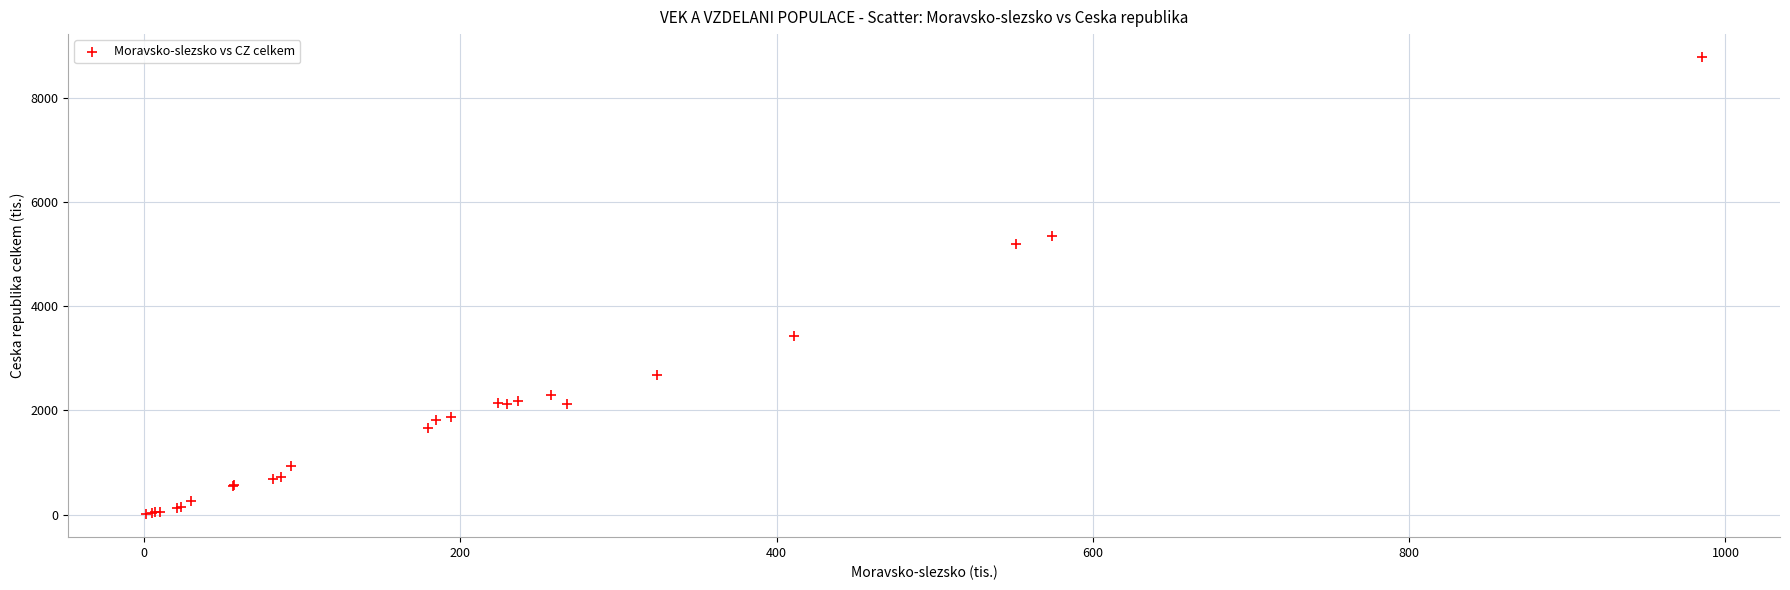

What Y value in the scatter plot is closest to 4393?

5201.0